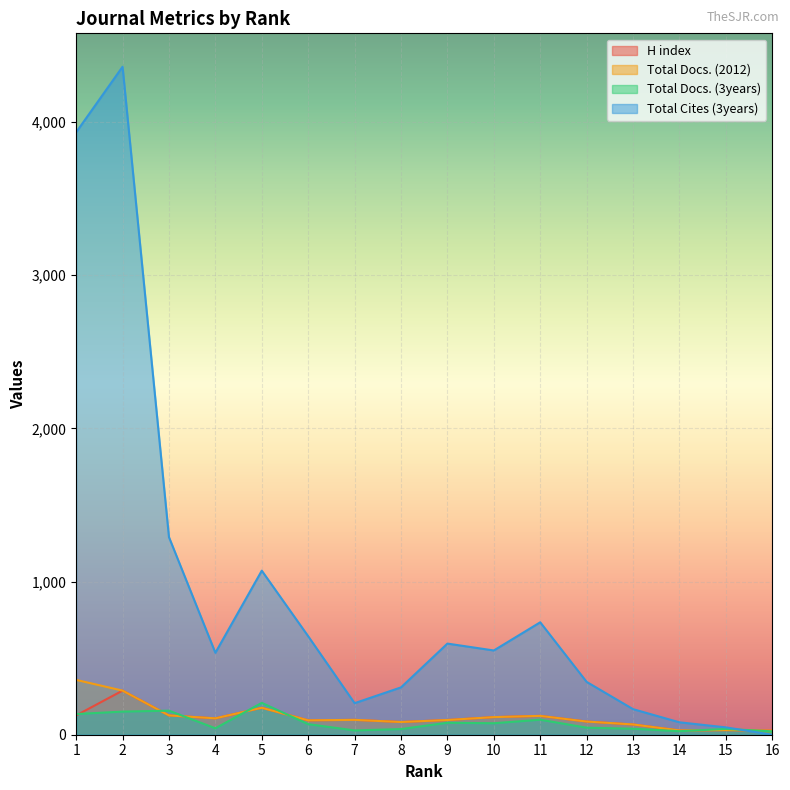

What are all the series names shown in the legend?

H index, Total Docs. (2012), Total Docs. (3years), Total Cites (3years)